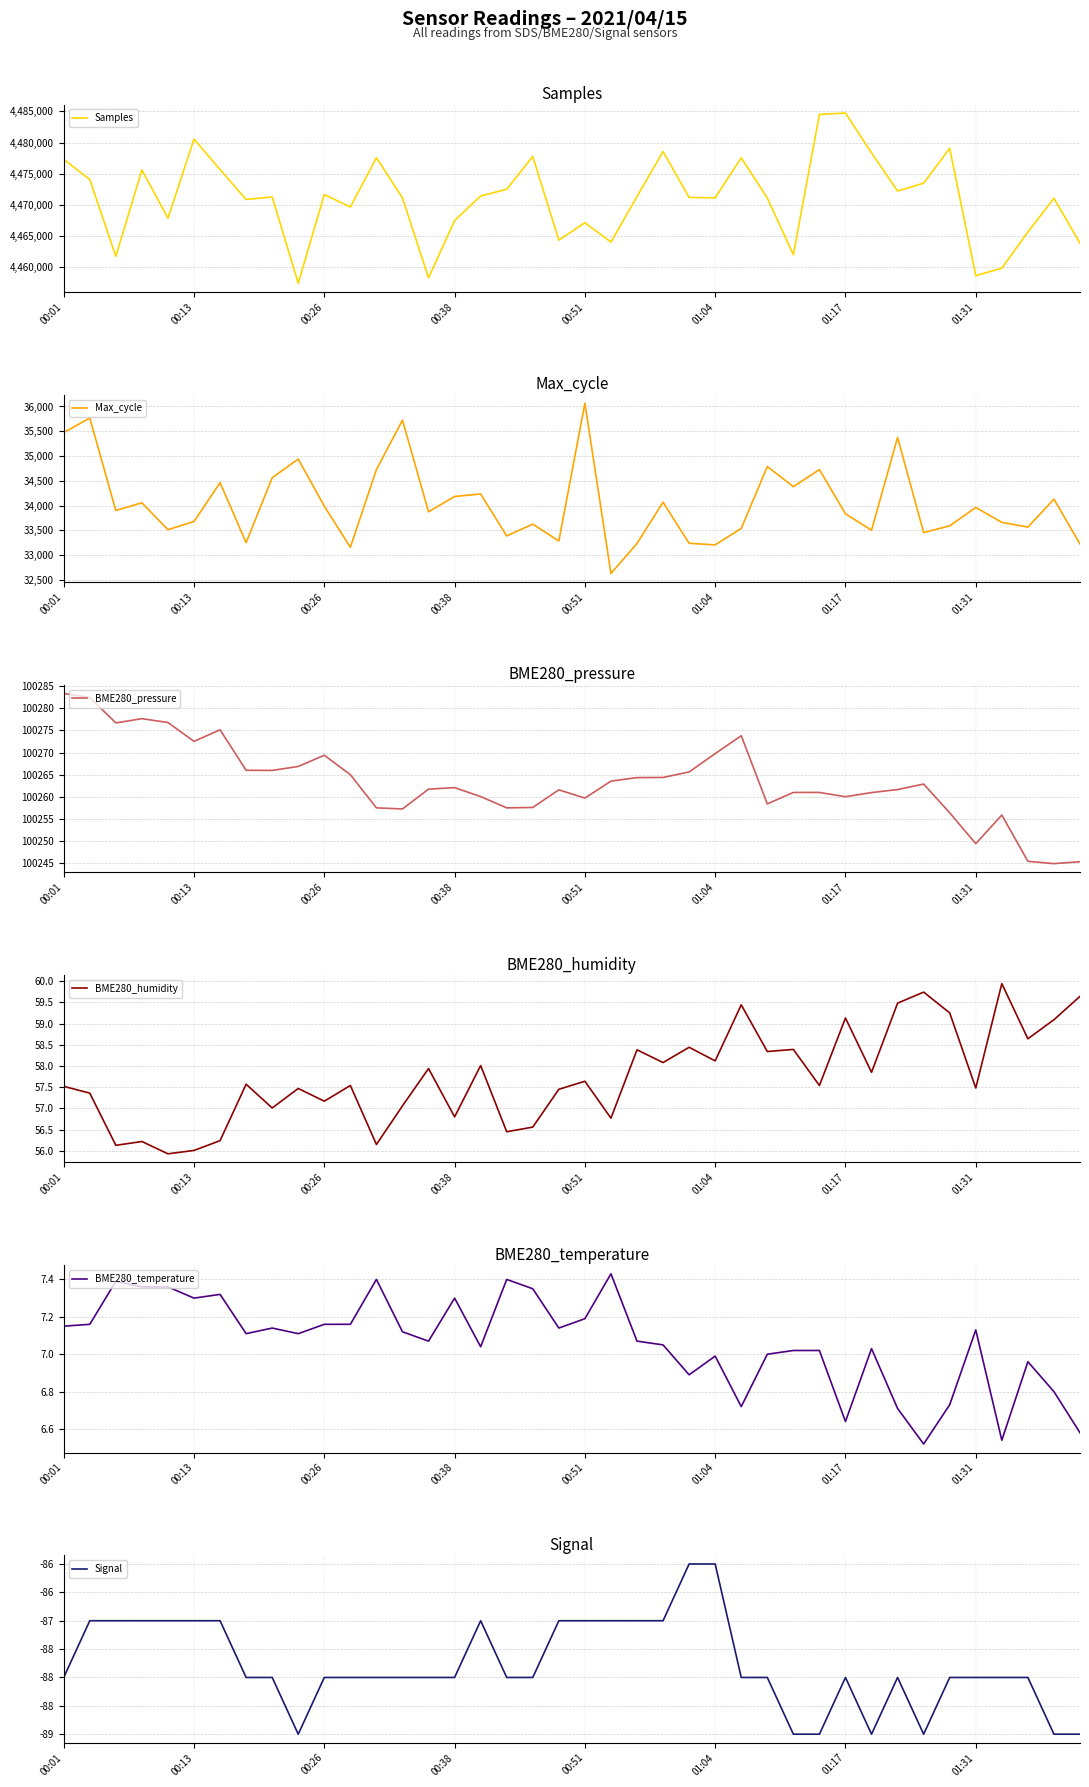

Reading right to left, transcribe all the data shown in this chart.

Samples: 4463863.0	4471072.0	4465664.0	4459862.0	4458662.0	4479076.0	4473498.0	4472235.0	4478358.0	4484737.0	4484524.0	4462022.0	4471109.0	4477565.0	4471144.0	4471207.0	4478569.0	4471351.0	4464042.0	4467152.0	4464352.0	4477775.0	4472518.0	4471436.0	4467500.0	4458312.0	4471128.0	4477572.0	4469673.0	4471670.0	4457442.0	4471285.0	4470879.0	4475679.0	4480563.0	4467875.0	4475605.0	4461759.0	4474080.0	4477320.0
Max_cycle: 33224.0	34130.0	33565.0	33661.0	33962.0	33590.0	33456.0	35374.0	33503.0	33833.0	34726.0	34381.0	34787.0	33538.0	33207.0	33238.0	34068.0	33235.0	32630.0	36065.0	33284.0	33626.0	33387.0	34234.0	34183.0	33874.0	35725.0	34724.0	33158.0	33988.0	34938.0	34562.0	33252.0	34462.0	33679.0	33513.0	34056.0	33900.0	35766.0	35474.0
BME280_pressure: 100245.2	100244.8	100245.3	100255.8	100249.3	100256.3	100262.8	100261.6	100260.9	100260.0	100260.9	100260.9	100258.3	100273.8	100269.8	100265.6	100264.3	100264.3	100263.5	100259.7	100261.5	100257.5	100257.4	100260.0	100262.0	100261.7	100257.2	100257.4	100265.0	100269.4	100266.8	100265.9	100266.0	100275.2	100272.5	100276.8	100277.7	100276.7	100282.5	100283.4
BME280_humidity: 59.6	59.1	58.6	59.9	57.5	59.2	59.7	59.5	57.9	59.1	57.5	58.4	58.3	59.4	58.1	58.4	58.1	58.4	56.8	57.6	57.5	56.6	56.5	58.0	56.8	57.9	57.1	56.1	57.5	57.2	57.5	57.0	57.6	56.2	56.0	55.9	56.2	56.1	57.4	57.5
BME280_temperature: 6.6	6.8	7.0	6.5	7.1	6.7	6.5	6.7	7.0	6.6	7.0	7.0	7.0	6.7	7.0	6.9	7.0	7.1	7.4	7.2	7.1	7.3	7.4	7.0	7.3	7.1	7.1	7.4	7.2	7.2	7.1	7.1	7.1	7.3	7.3	7.4	7.4	7.4	7.2	7.2
Signal: -89.0	-89.0	-88.0	-88.0	-88.0	-88.0	-89.0	-88.0	-89.0	-88.0	-89.0	-89.0	-88.0	-88.0	-86.0	-86.0	-87.0	-87.0	-87.0	-87.0	-87.0	-88.0	-88.0	-87.0	-88.0	-88.0	-88.0	-88.0	-88.0	-88.0	-89.0	-88.0	-88.0	-87.0	-87.0	-87.0	-87.0	-87.0	-87.0	-88.0